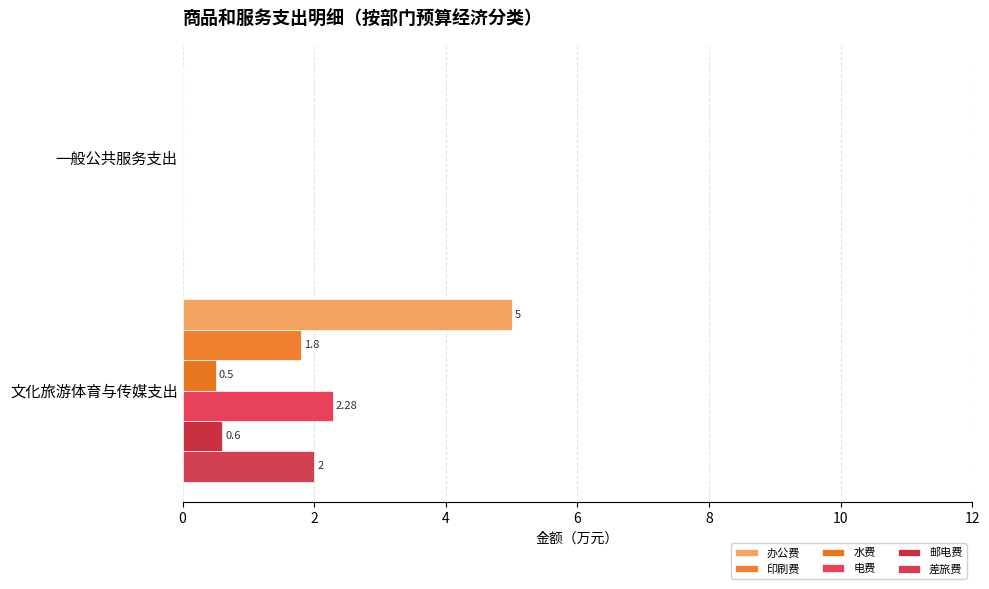

What is the sum of all 印刷费 values?

1.8